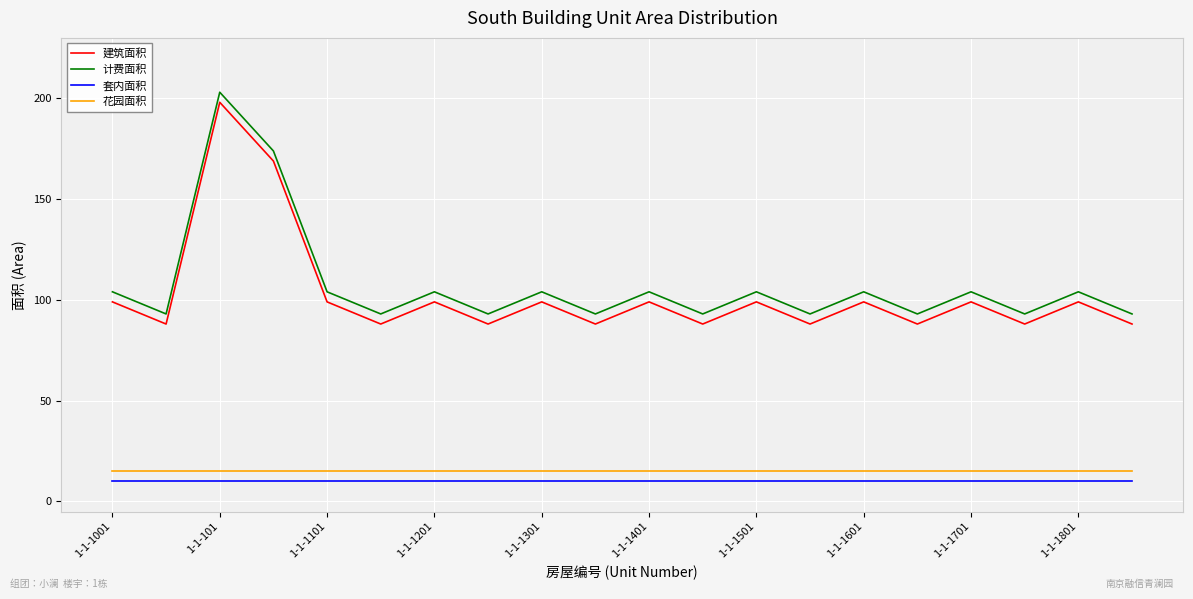

True or false: 计费面积 and 花园面积 intersect in this chart.

False